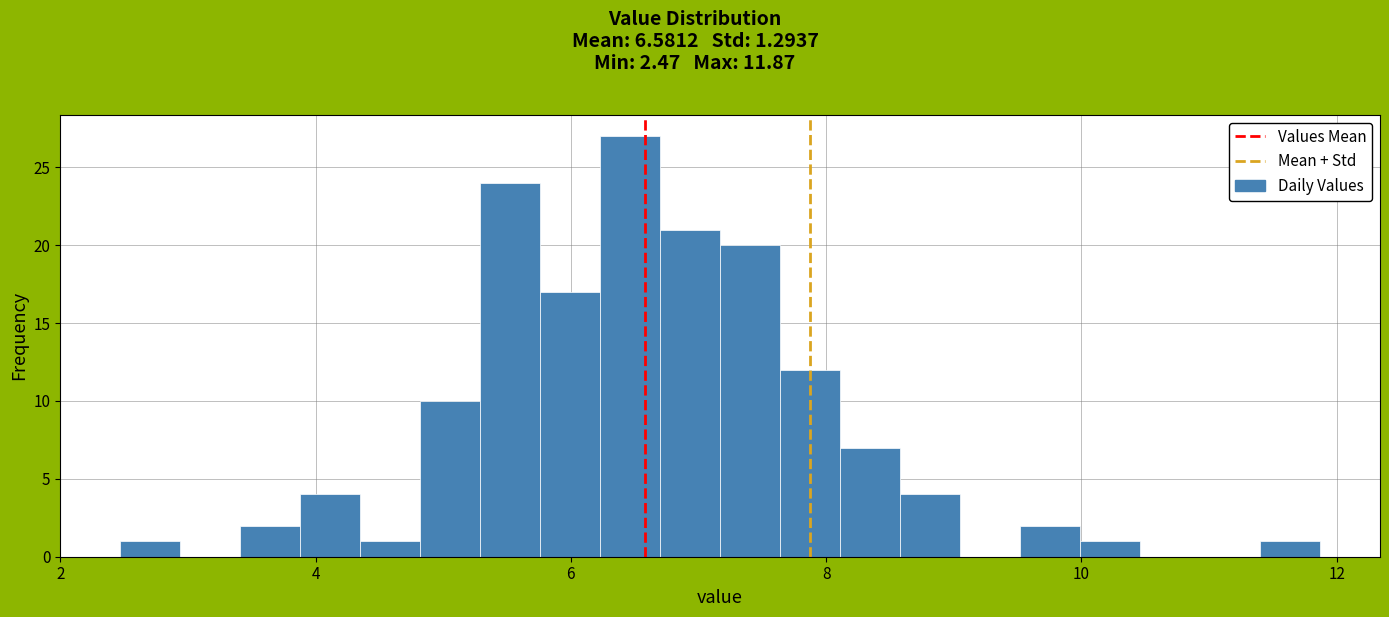

Around what value on the x-axis is the tallest bar? Give the approximate position of its centre, as read against the axis.

6.4